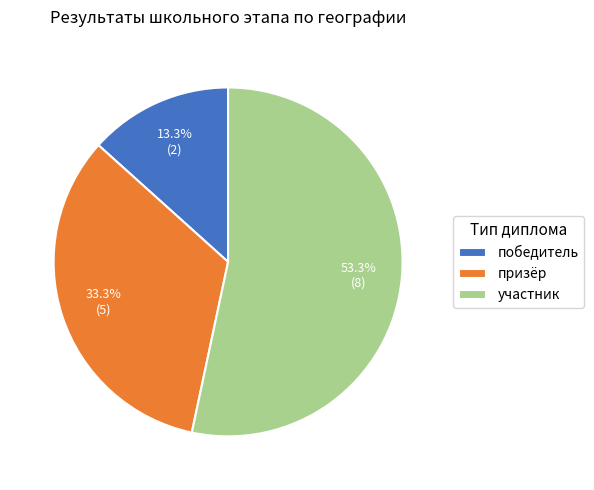

Which slice represents more than half of the pie?

участник